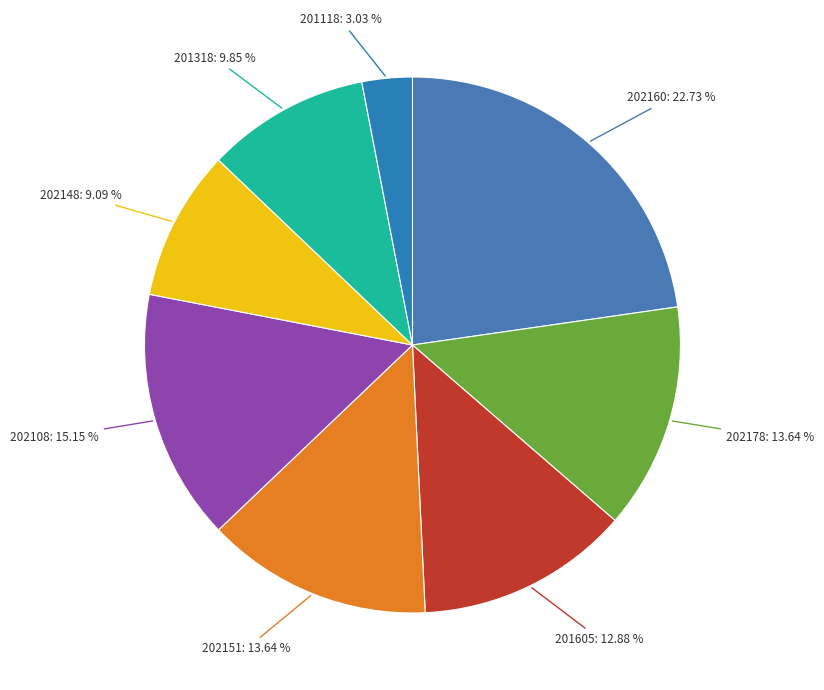

How many slices are in this pie chart?

8